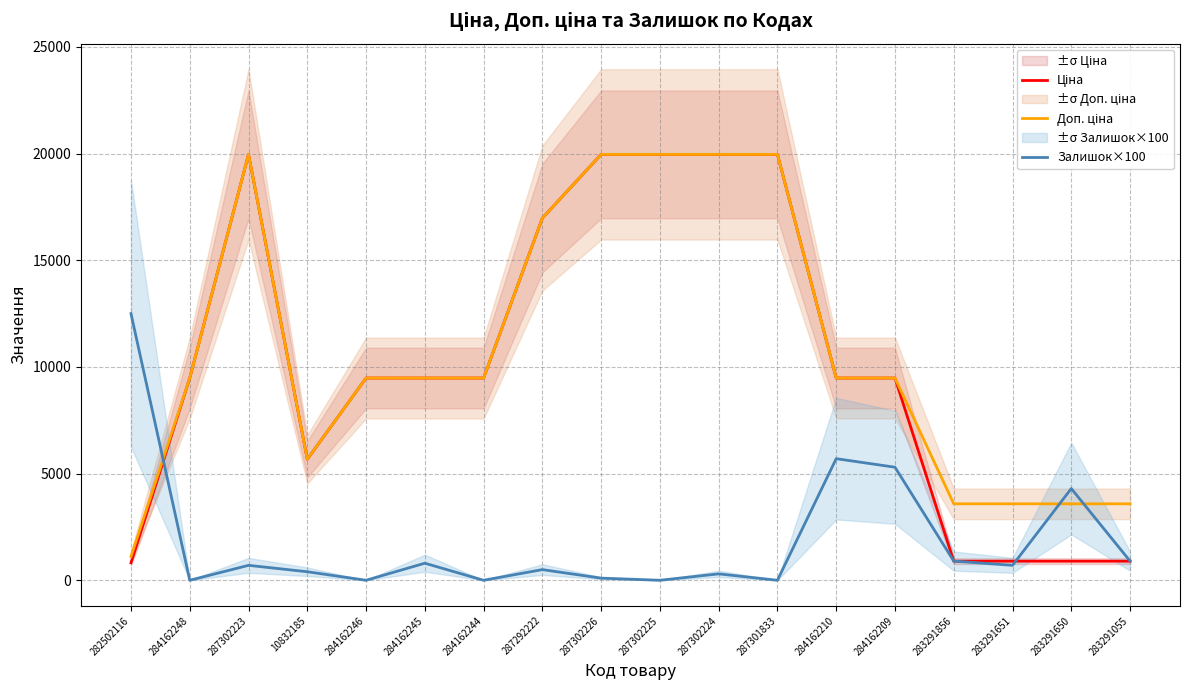

Count the number of categories in the chart.

18